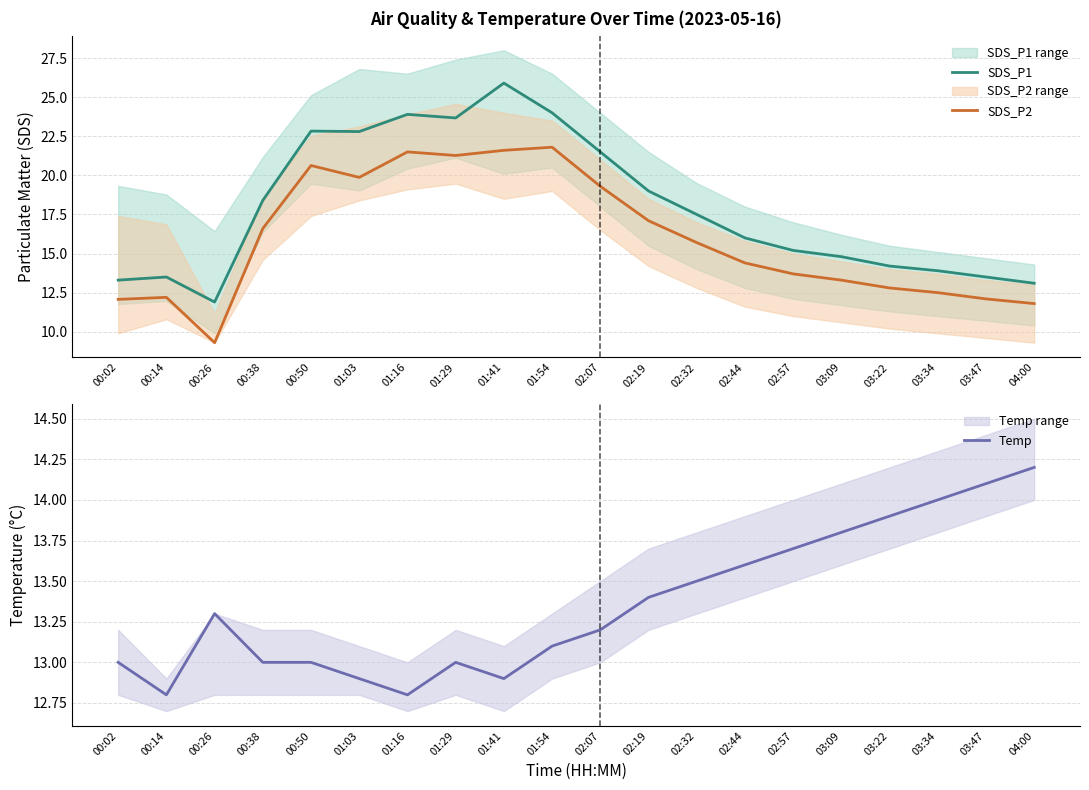

Reading left to right, what are all the values shown in this chart?

SDS_P1: 00:02=13.3	00:14=13.5	00:26=11.9	00:38=18.4	00:50=22.8	01:03=22.8	01:16=23.9	01:29=23.7	01:41=25.9	01:54=24.0	02:07=21.5	02:19=19.0	02:32=17.5	02:44=16.0	02:57=15.2	03:09=14.8	03:22=14.2	03:34=13.9	03:47=13.5	04:00=13.1
SDS_P2: 00:02=12.1	00:14=12.2	00:26=9.3	00:38=16.6	00:50=20.6	01:03=19.9	01:16=21.5	01:29=21.3	01:41=21.6	01:54=21.8	02:07=19.3	02:19=17.1	02:32=15.7	02:44=14.4	02:57=13.7	03:09=13.3	03:22=12.8	03:34=12.5	03:47=12.1	04:00=11.8
Temp: 00:02=13.0	00:14=12.8	00:26=13.3	00:38=13.0	00:50=13.0	01:03=12.9	01:16=12.8	01:29=13.0	01:41=12.9	01:54=13.1	02:07=13.2	02:19=13.4	02:32=13.5	02:44=13.6	02:57=13.7	03:09=13.8	03:22=13.9	03:34=14.0	03:47=14.1	04:00=14.2